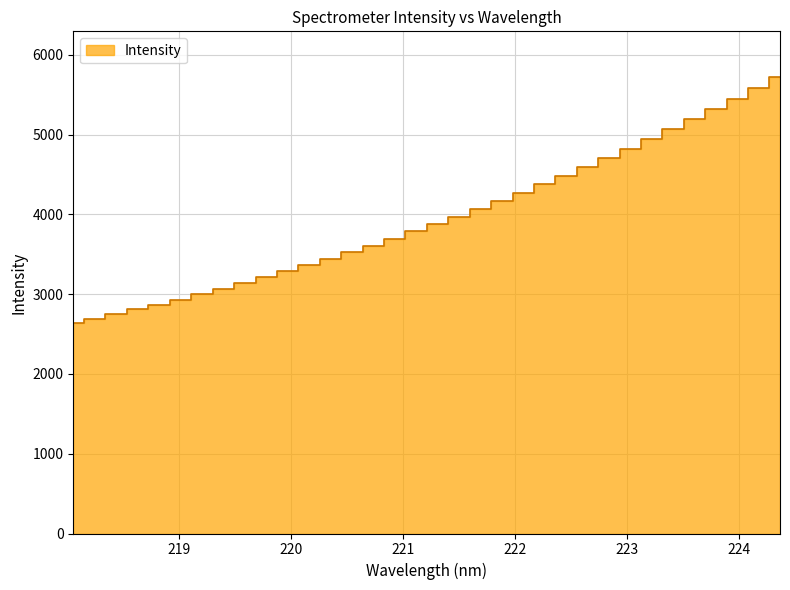

At which label does the data first exceed 3883?

221.3083